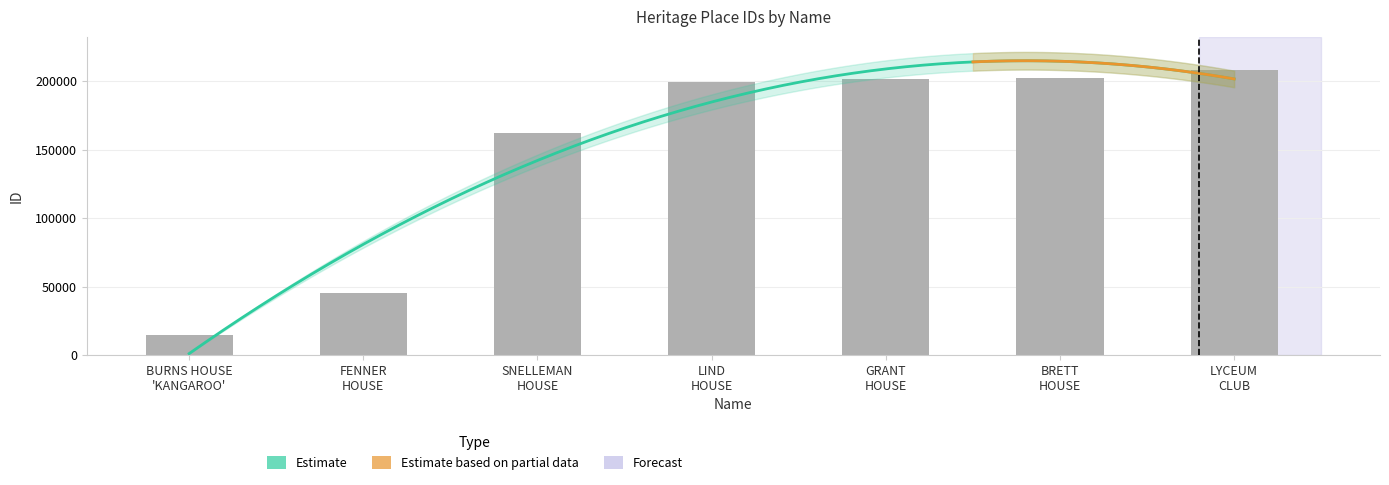

Reading left to right, what are all the values shown in this chart?

BURNS HOUSE
'KANGAROO'=14221	FENNER
HOUSE=45041	SNELLEMAN
HOUSE=162353	LIND
HOUSE=199892	GRANT
HOUSE=202036	BRETT
HOUSE=202505	LYCEUM
CLUB=208380